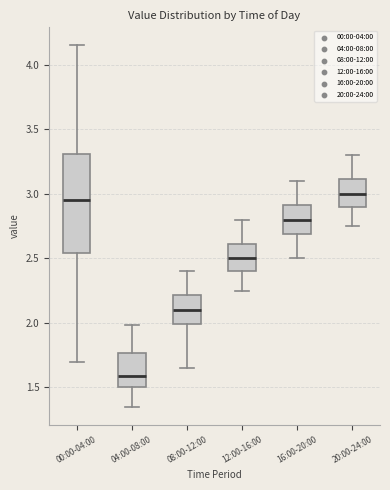

Which box is the tallest, from its lower edge to its upper edge?

00:00-04:00